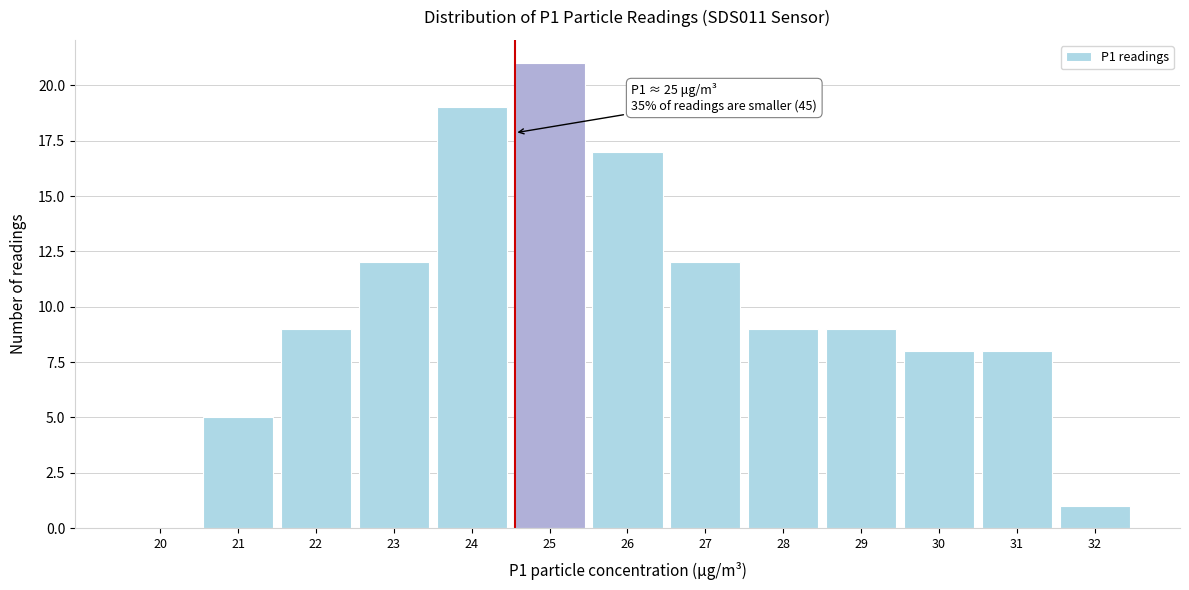

Reading left to right, what are all the values shown in this chart?

20=0	21=5	22=9	23=12	24=19	25=21	26=17	27=12	28=9	29=9	30=8	31=8	32=1